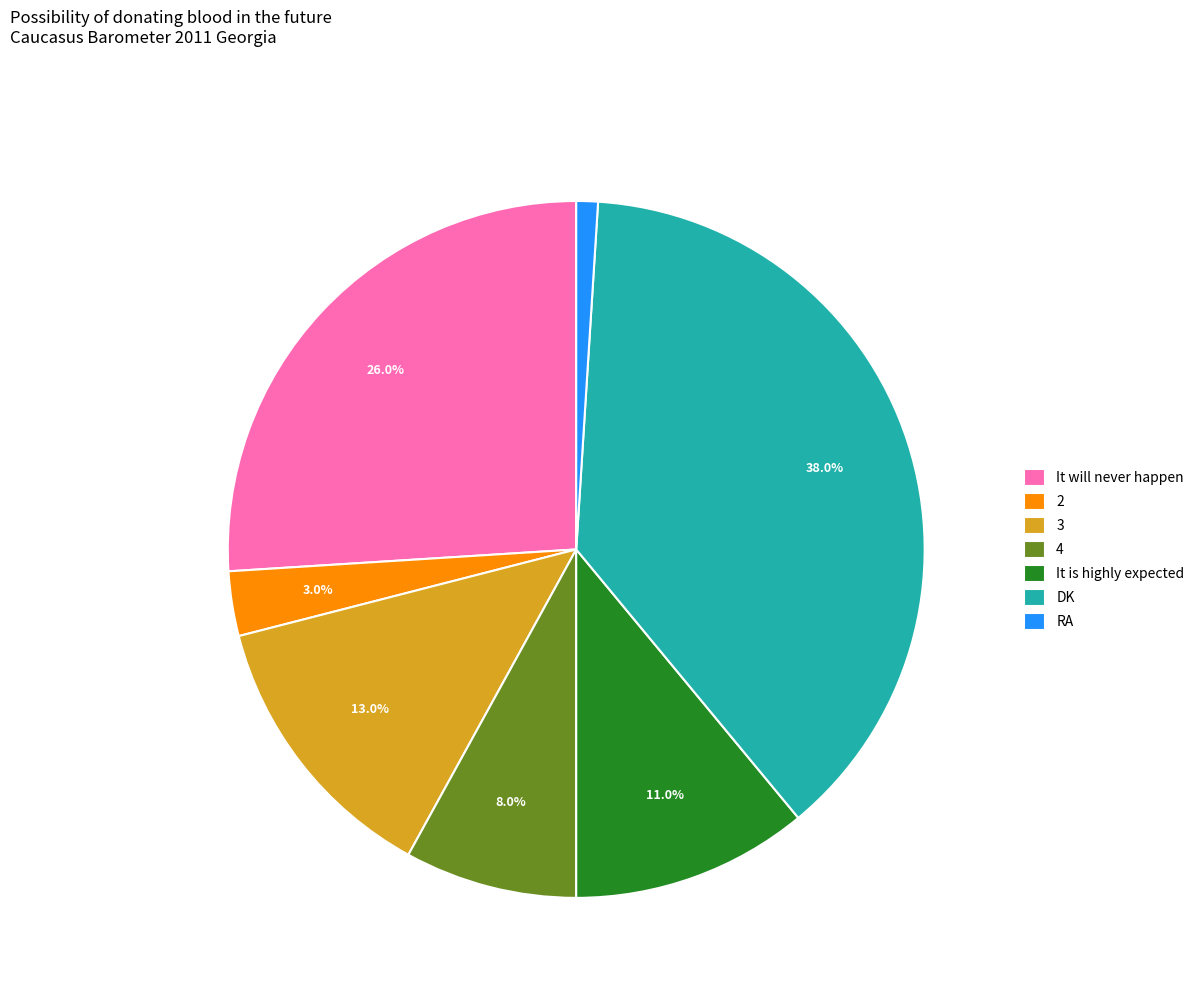

Rank the categories by value from highest to lowest.

DK, It will never happen, 3, It is highly expected, 4, 2, RA